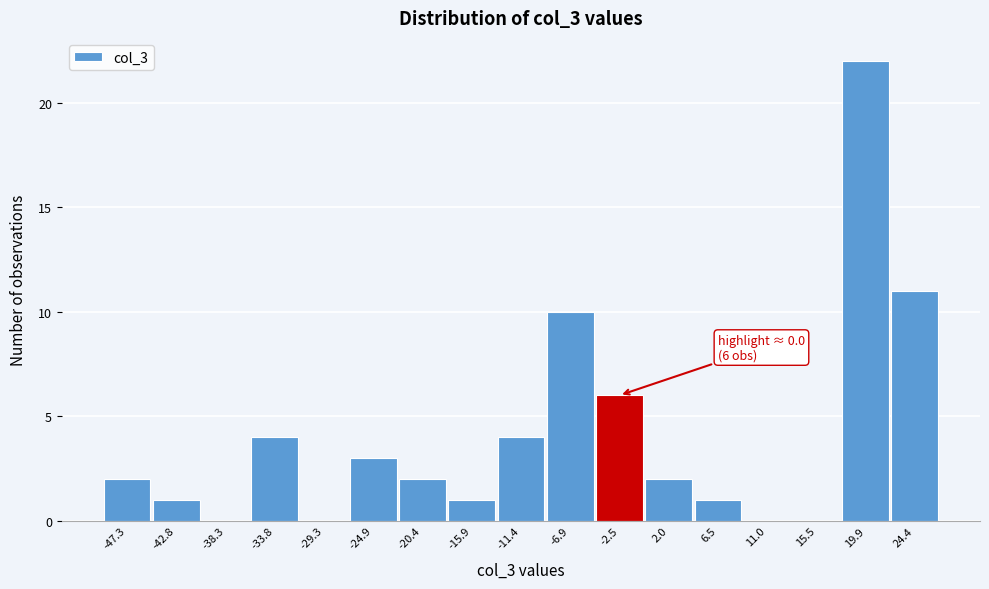

Reading right to left, extract all data points from this chart.

24.4=11	19.9=22	15.5=0	11.0=0	6.5=1	2.0=2	-2.5=6	-6.9=10	-11.4=4	-15.9=1	-20.4=2	-24.9=3	-29.3=0	-33.8=4	-38.3=0	-42.8=1	-47.3=2